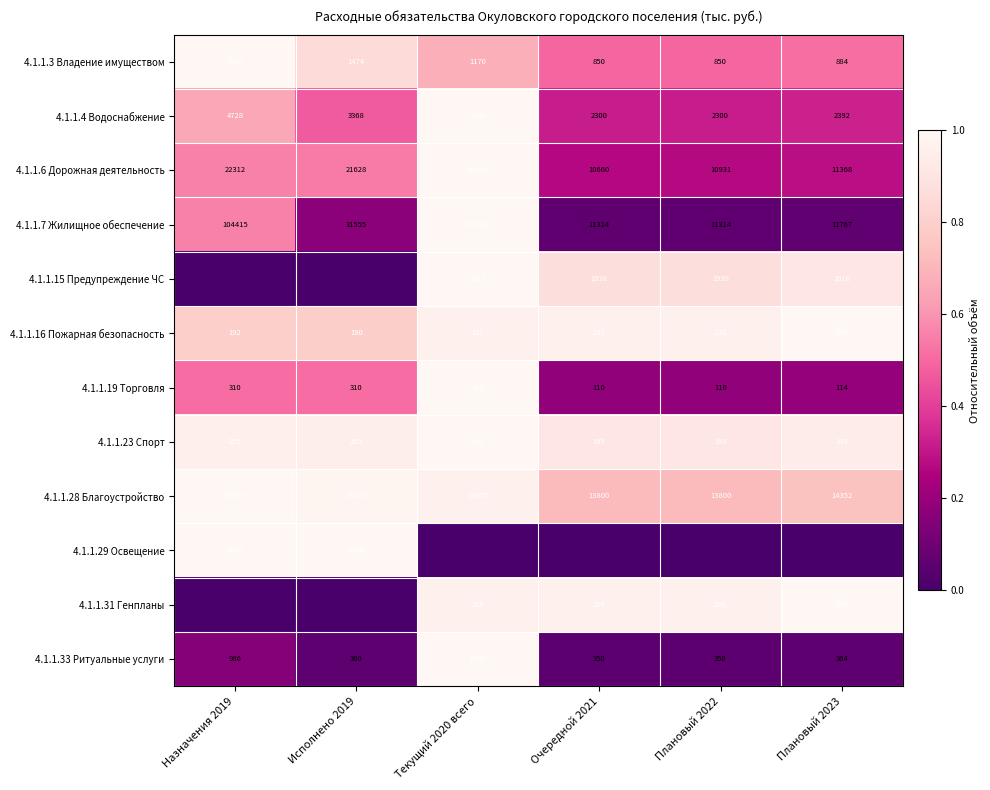

The value of 4.1.1.31 Генпланы at Плановый 2023 is 208. True or false?

True